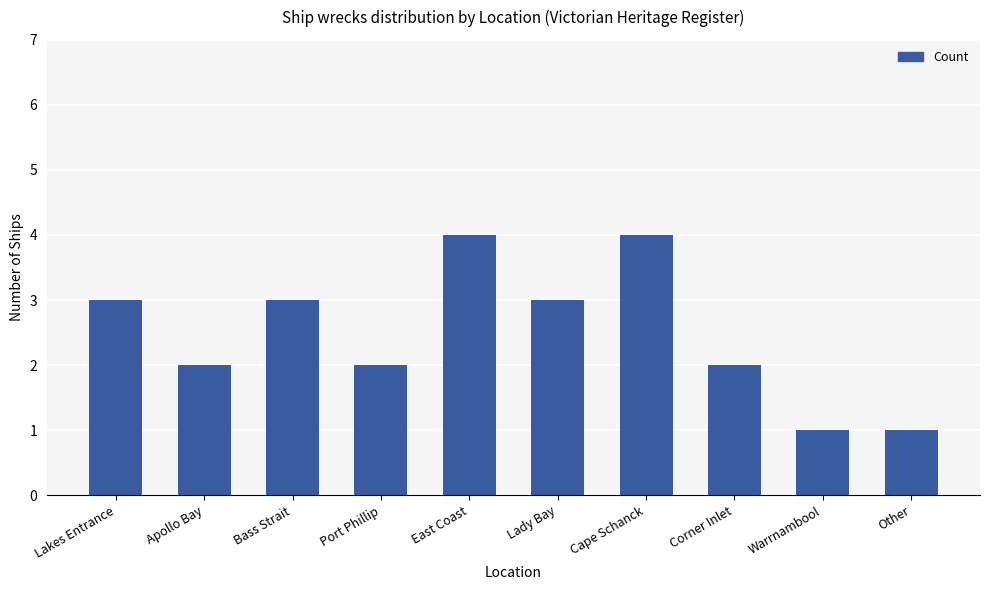

What is the label of the 9th bar from the left?

Warrnambool